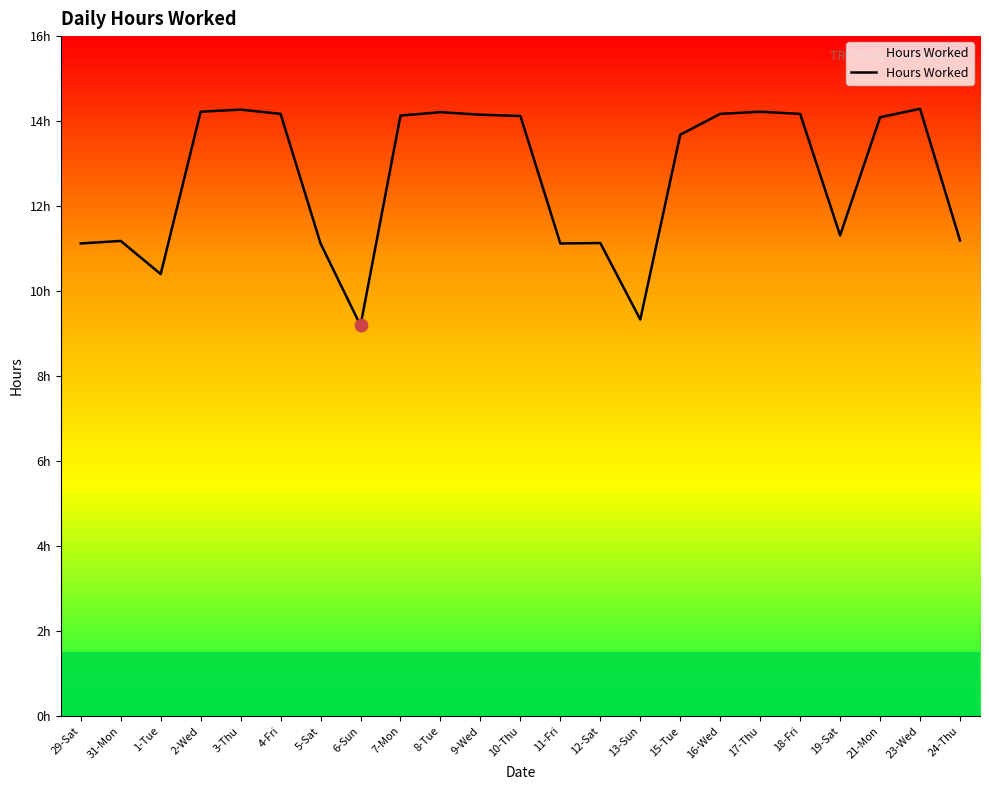

What is the ratio of the value at 13-Sun to the value at 7-Mon?

0.7